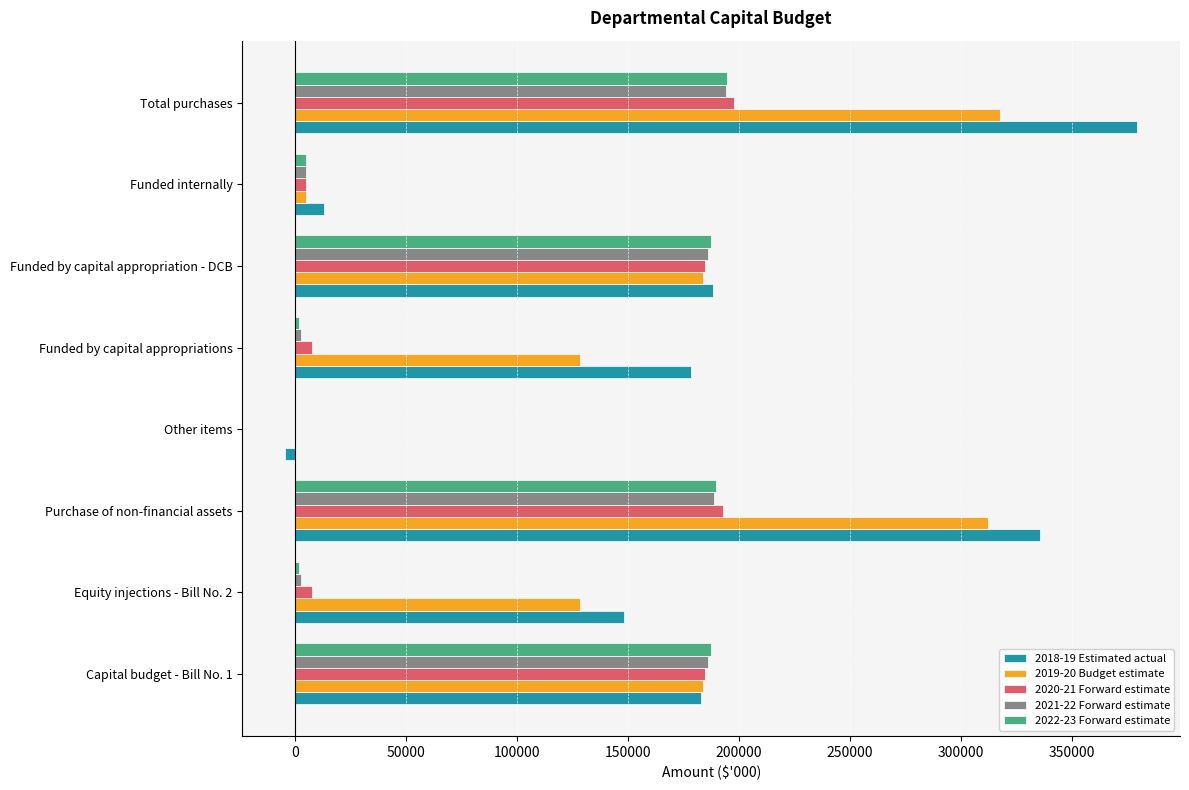

At which category is the sum across all series the highest?

Total purchases